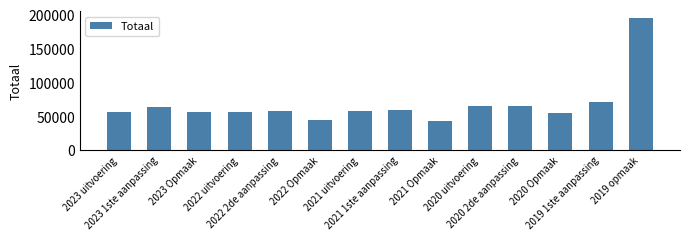

What is the difference between the maximum and second lowest values?

150005